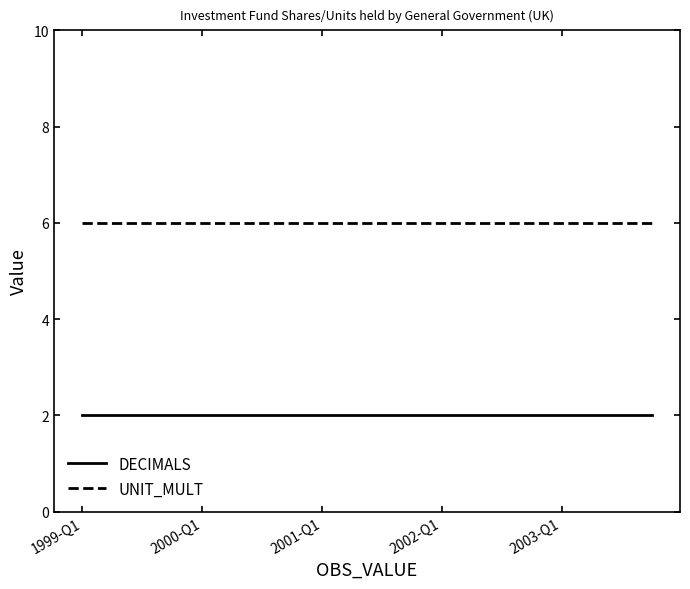

Rank the series by their maximum value, from lowest to highest.

DECIMALS, UNIT_MULT